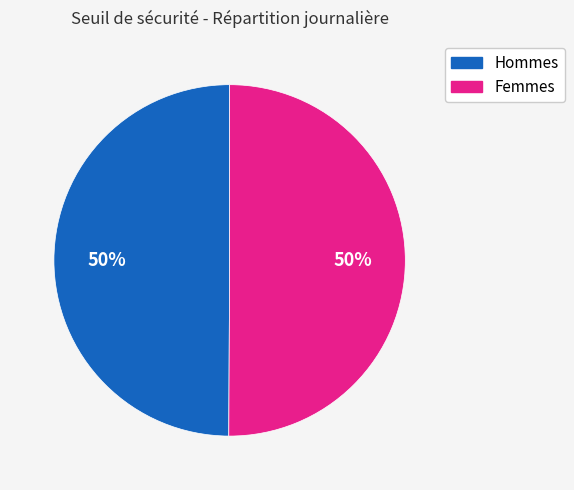

To the nearest percent, what is the average slice percentage?

50%